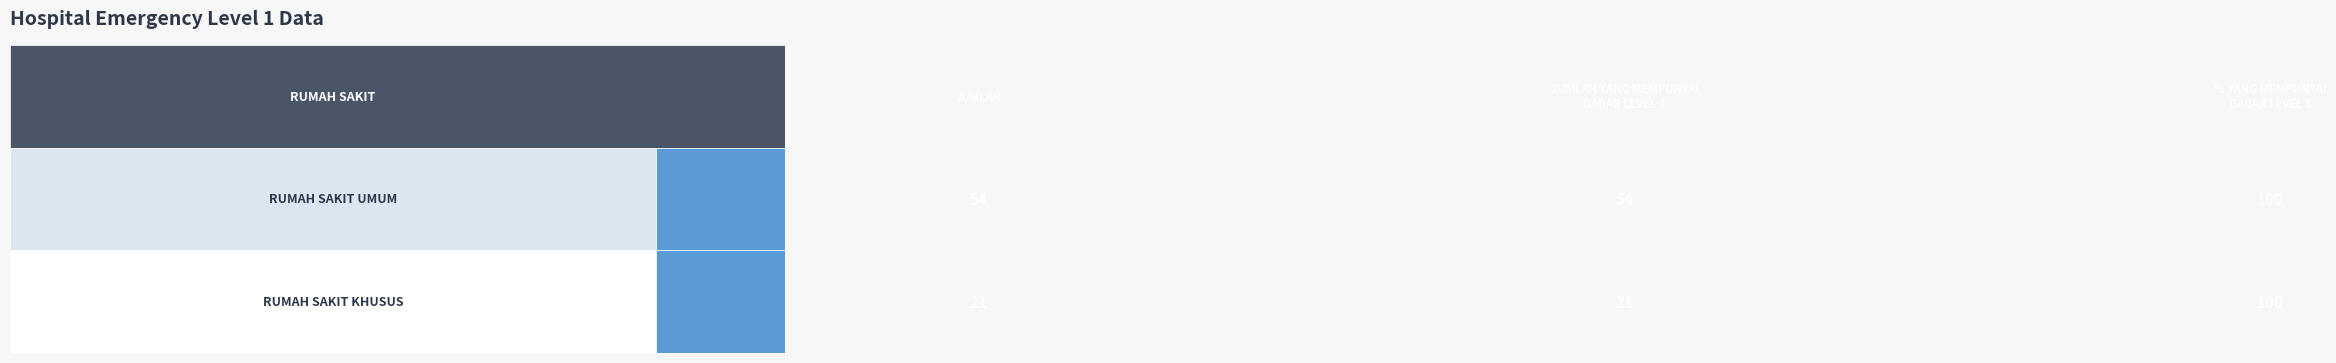

Reading left to right, list all the values displayed in this chart.

RUMAH SAKIT UMUM: JUMLAH=54	JUMLAH YANG MEMPUNYAI GADAR LEVEL 1=54	% YANG MEMPUNYAI GADAR LEVEL 1=100
RUMAH SAKIT KHUSUS: JUMLAH=21	JUMLAH YANG MEMPUNYAI GADAR LEVEL 1=21	% YANG MEMPUNYAI GADAR LEVEL 1=100